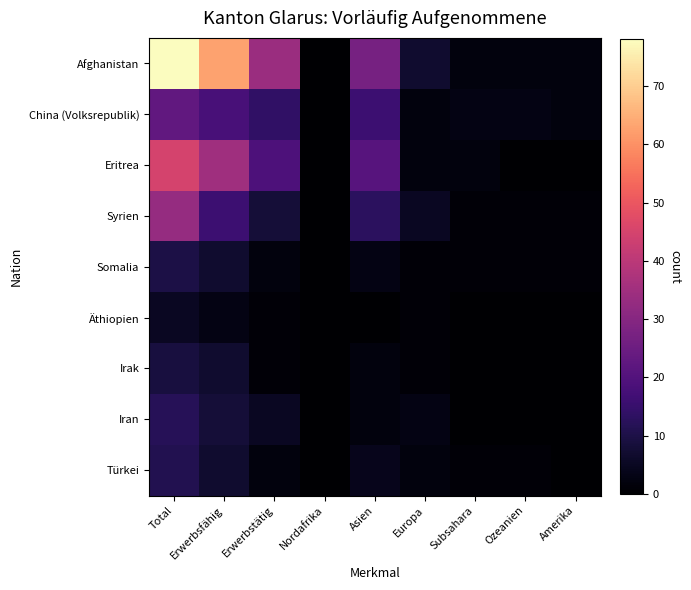

Reading right to left, list all the values displayed in this chart.

Afghanistan: Amerika=2	Ozeanien=2	Subsahara=2	Europa=7	Asien=27	Nordafrika=0	Erwerbstätig=34	Erwerbsfähig=63	Total=78
China (Volksrepublik): Amerika=2	Ozeanien=3	Subsahara=3	Europa=2	Asien=16	Nordafrika=0	Erwerbstätig=14	Erwerbsfähig=18	Total=23
Eritrea: Amerika=0	Ozeanien=0	Subsahara=2	Europa=2	Asien=21	Nordafrika=0	Erwerbstätig=19	Erwerbsfähig=35	Total=45
Syrien: Amerika=1	Ozeanien=1	Subsahara=1	Europa=5	Asien=13	Nordafrika=0	Erwerbstätig=8	Erwerbsfähig=16	Total=33
Somalia: Amerika=1	Ozeanien=1	Subsahara=1	Europa=1	Asien=3	Nordafrika=0	Erwerbstätig=2	Erwerbsfähig=7	Total=10
Äthiopien: Amerika=0	Ozeanien=0	Subsahara=0	Europa=1	Asien=0	Nordafrika=0	Erwerbstätig=1	Erwerbsfähig=3	Total=5
Irak: Amerika=0	Ozeanien=0	Subsahara=0	Europa=1	Asien=2	Nordafrika=0	Erwerbstätig=1	Erwerbsfähig=7	Total=9
Iran: Amerika=0	Ozeanien=0	Subsahara=0	Europa=3	Asien=2	Nordafrika=0	Erwerbstätig=5	Erwerbsfähig=8	Total=12
Türkei: Amerika=0	Ozeanien=1	Subsahara=1	Europa=2	Asien=4	Nordafrika=0	Erwerbstätig=2	Erwerbsfähig=7	Total=11